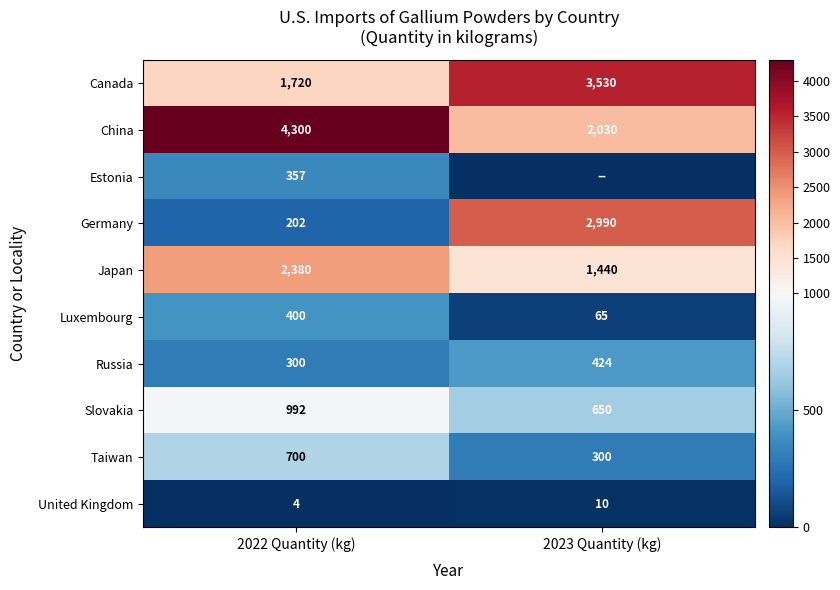

What is the sum of the United Kingdom values at 2022 Quantity (kg) and 2023 Quantity (kg)?

14